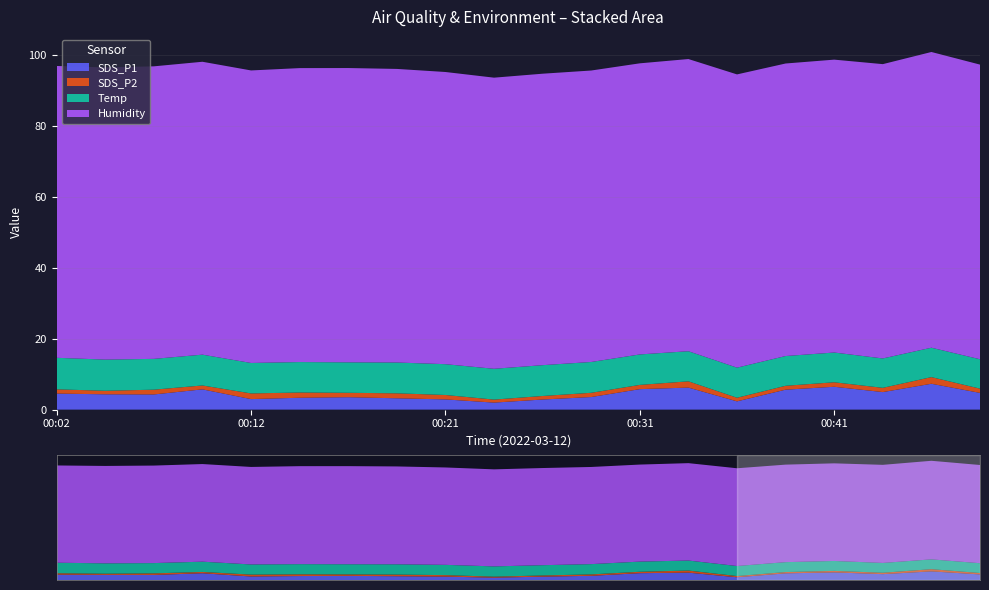

Reading left to right, what are all the values shown in this chart?

SDS_P1: 00:02=4.5	00:04=4.3	00:07=4.3	00:09=5.7	00:12=3.0	00:14=3.4	00:17=3.5	00:19=3.2	00:21=2.9	00:24=2.0	00:26=2.9	00:29=3.5	00:31=5.8	00:34=6.2	00:36=2.3	00:39=5.6	00:41=6.5	00:44=5.0	00:46=7.3	00:48=4.7
SDS_P2: 00:02=1.2	00:04=1.0	00:07=1.4	00:09=1.1	00:12=1.6	00:14=1.5	00:17=1.2	00:19=1.4	00:21=1.2	00:24=0.8	00:26=1.0	00:29=1.2	00:31=1.2	00:34=1.8	00:36=1.0	00:39=1.1	00:41=1.3	00:44=1.2	00:46=1.9	00:48=1.2
Temp: 00:02=8.9	00:04=8.8	00:07=8.7	00:09=8.7	00:12=8.6	00:14=8.6	00:17=8.6	00:19=8.7	00:21=8.7	00:24=8.7	00:26=8.7	00:29=8.7	00:31=8.6	00:34=8.5	00:36=8.5	00:39=8.4	00:41=8.4	00:44=8.3	00:46=8.3	00:48=8.3
Humidity: 00:02=82.4	00:04=82.5	00:07=82.6	00:09=82.7	00:12=82.6	00:14=83.0	00:17=83.1	00:19=82.9	00:21=82.5	00:24=82.2	00:26=82.3	00:29=82.3	00:31=82.2	00:34=82.5	00:36=82.8	00:39=82.6	00:41=82.7	00:44=83.1	00:46=83.5	00:48=83.2